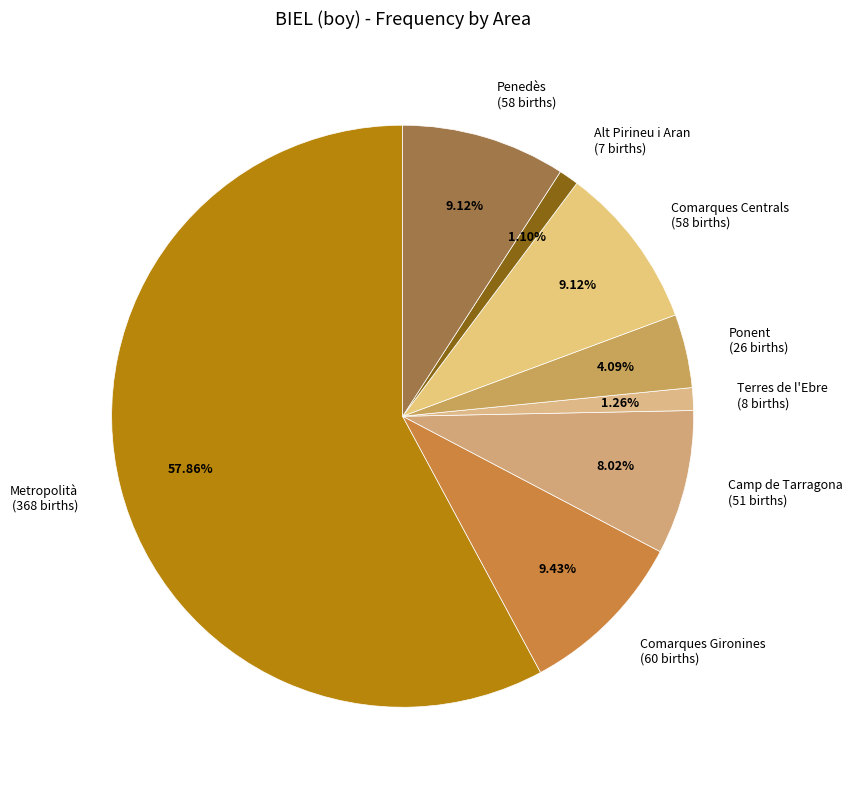

Which has a higher value, Camp de Tarragona (51 births) or Comarques Gironines (60 births)?

Comarques Gironines (60 births)